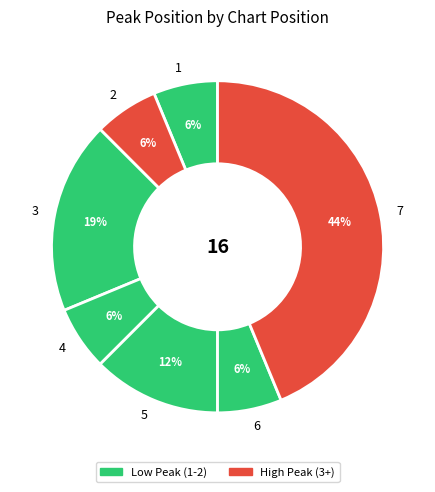

Which category has the biggest portion of the pie?

7